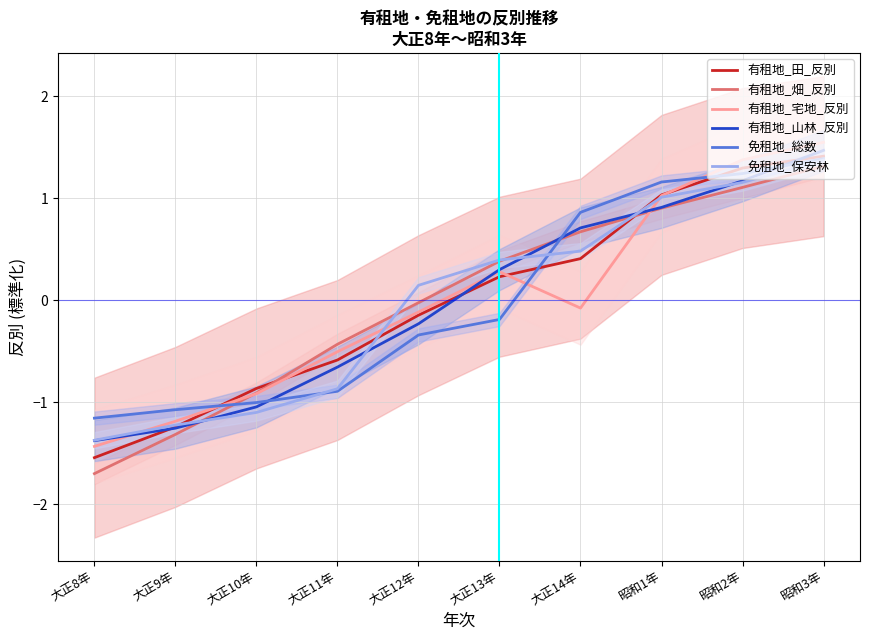

What is the maximum value for 有租地_畑_反別?

1.3